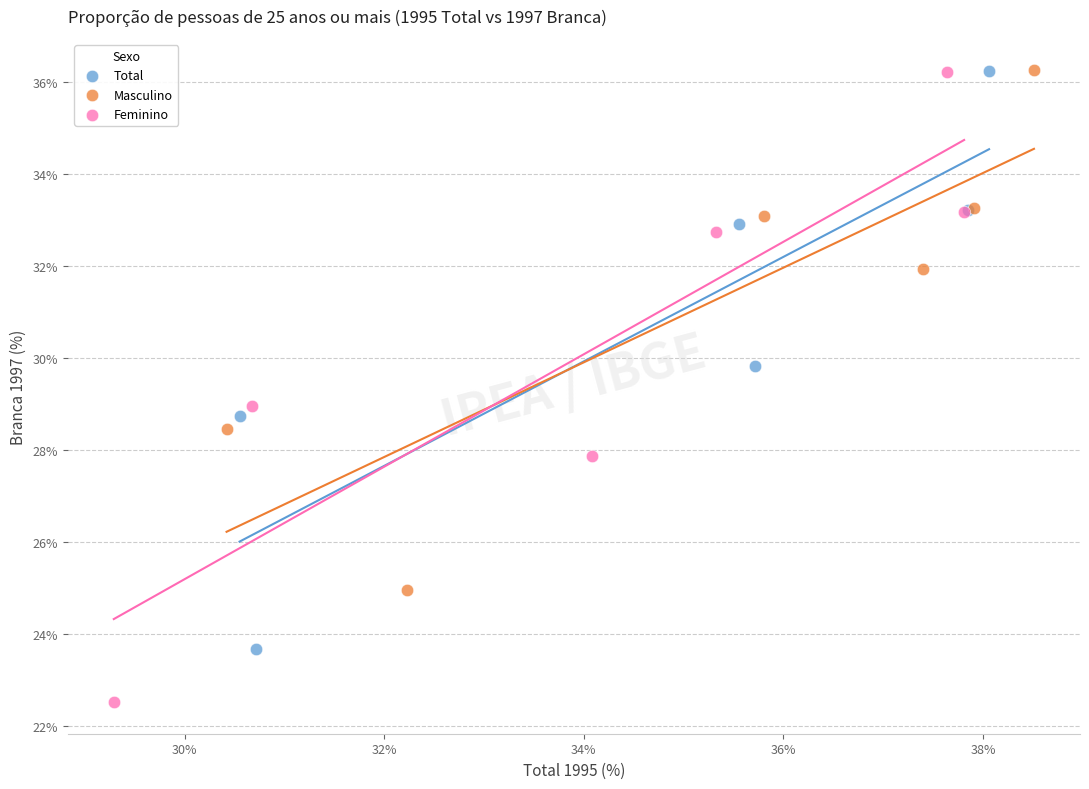

What are all the series names shown in the legend?

Total, Masculino, Feminino